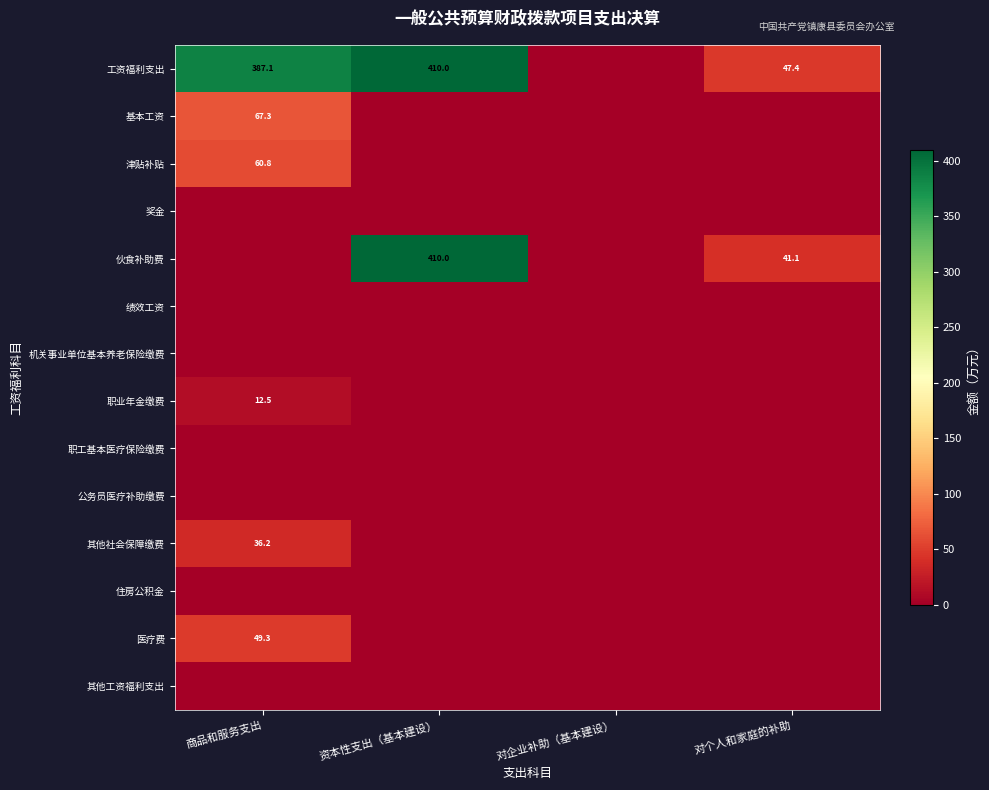

At 资本性支出（基本建设）, list the series in order from smallest to largest.

基本工资, 津贴补贴, 奖金, 绩效工资, 机关事业单位基本养老保险缴费, 职业年金缴费, 职工基本医疗保险缴费, 公务员医疗补助缴费, 其他社会保障缴费, 住房公积金, 医疗费, 其他工资福利支出, 工资福利支出, 伙食补助费